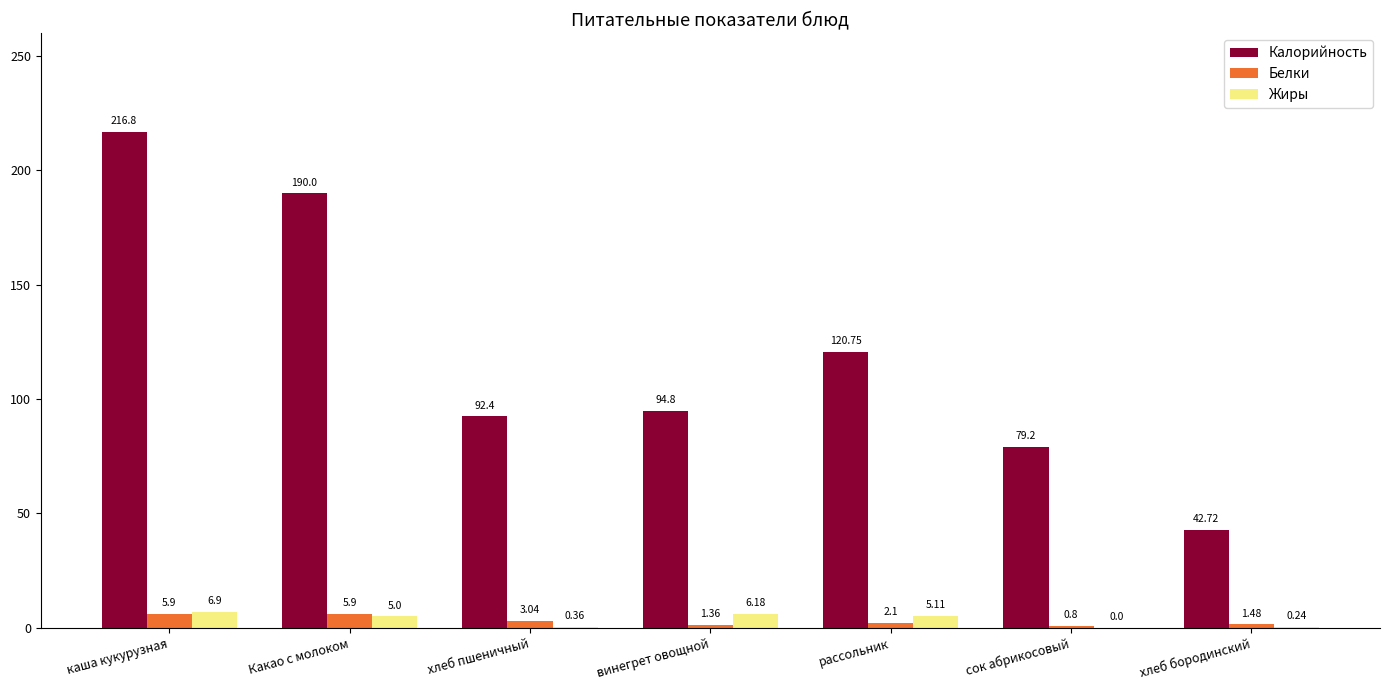

Are the bars horizontal?

No